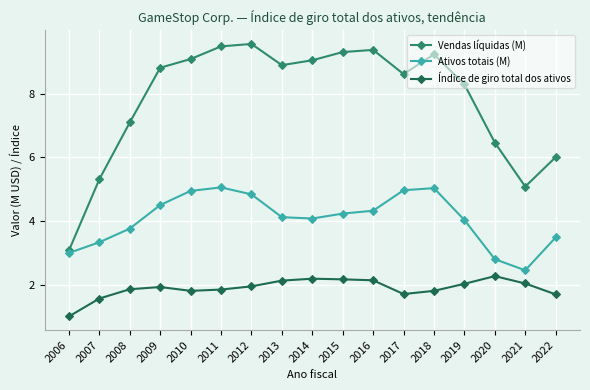

True or false: Ativos totais (M) has a value of 4.1 at 2013.

True